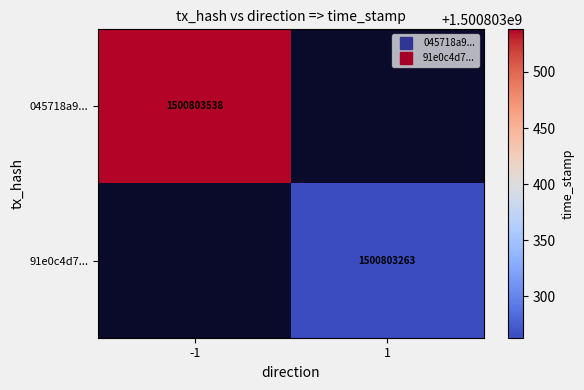

List the labels in order of 045718a931dc44feb835830f7b5b0725ba45044 value, smallest first.

1, -1